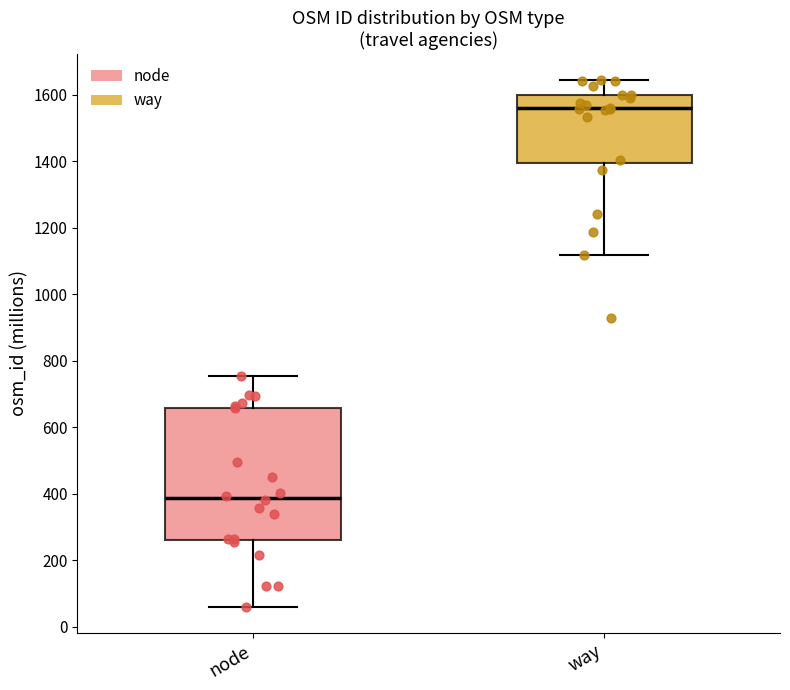

Reading left to right, transcribe this box plot: for each box, give where its median line is, the range the box spans, and where its two whiskers end, as read against the y-axis. The values are not printed on the chart, so give them approximately, as read against the axis.

node: median 380, box 260 to 660, whiskers 60 to 760
way: median 1560, box 1400 to 1600, whiskers 1120 to 1640